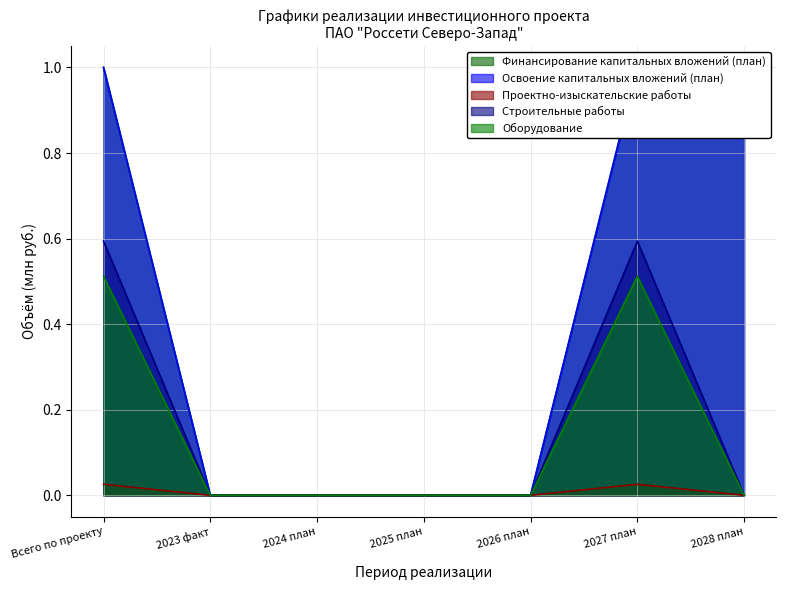

Count the number of data series in this chart.

5